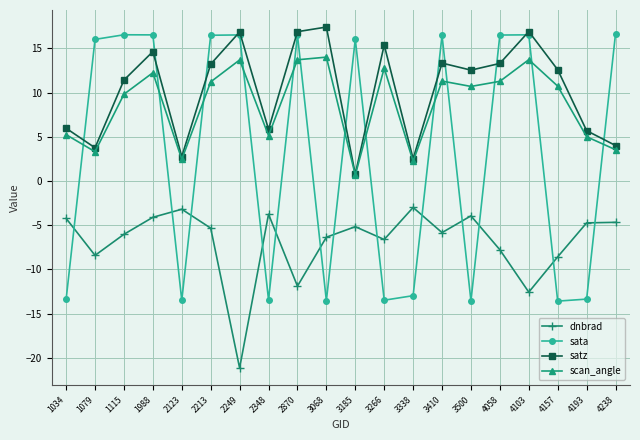

Where is the first local maximum for scan_angle?

1988